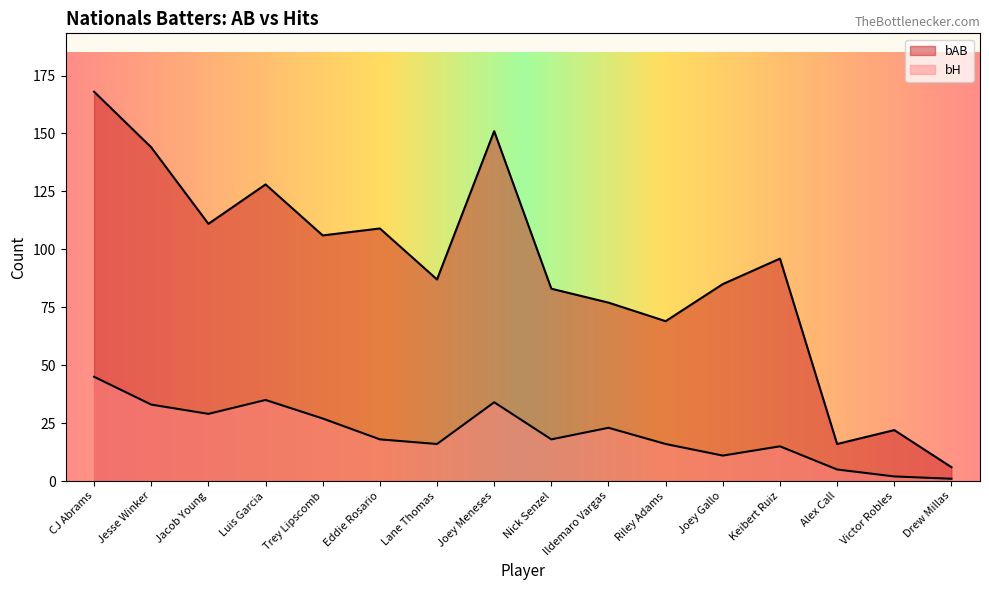

Reading right to left, what are all the values shown in this chart?

bAB: 6	22	16	96	85	69	77	83	151	87	109	106	128	111	144	168
bH: 1	2	5	15	11	16	23	18	34	16	18	27	35	29	33	45